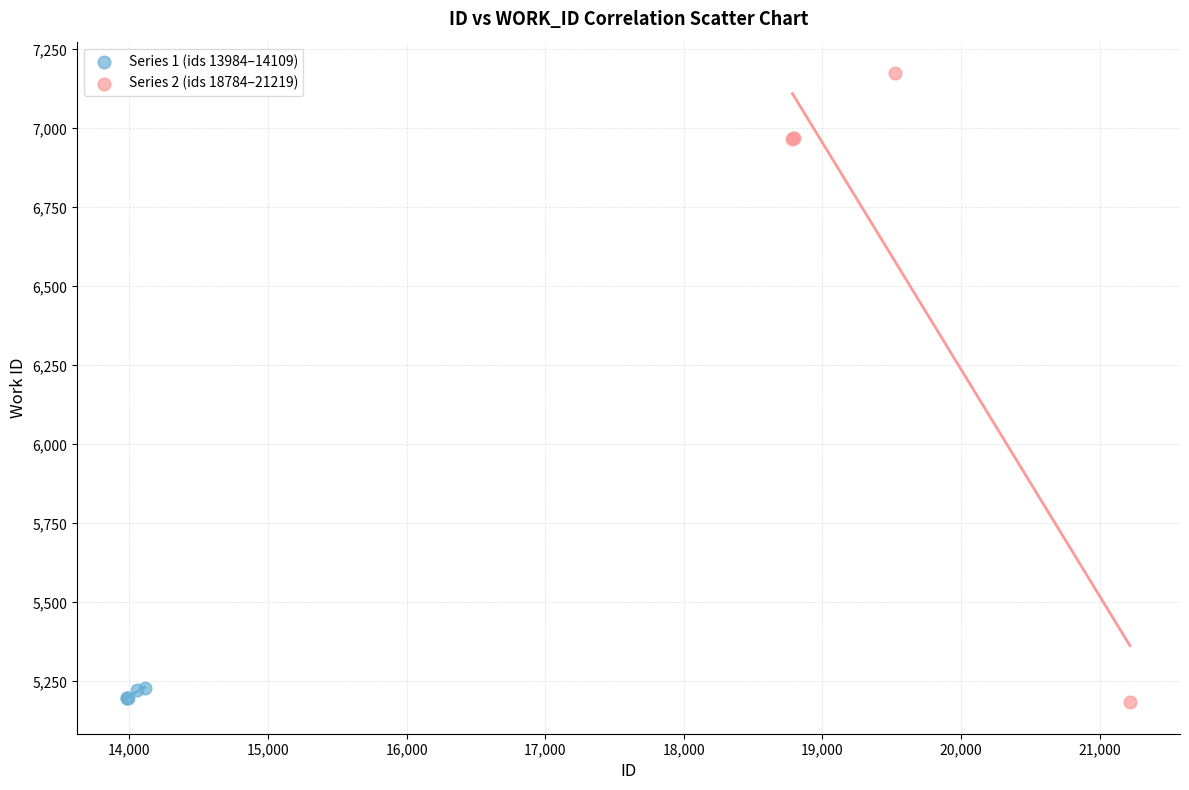

Which series contains the highest Y value?

Series 2 (ids 18784–21219)